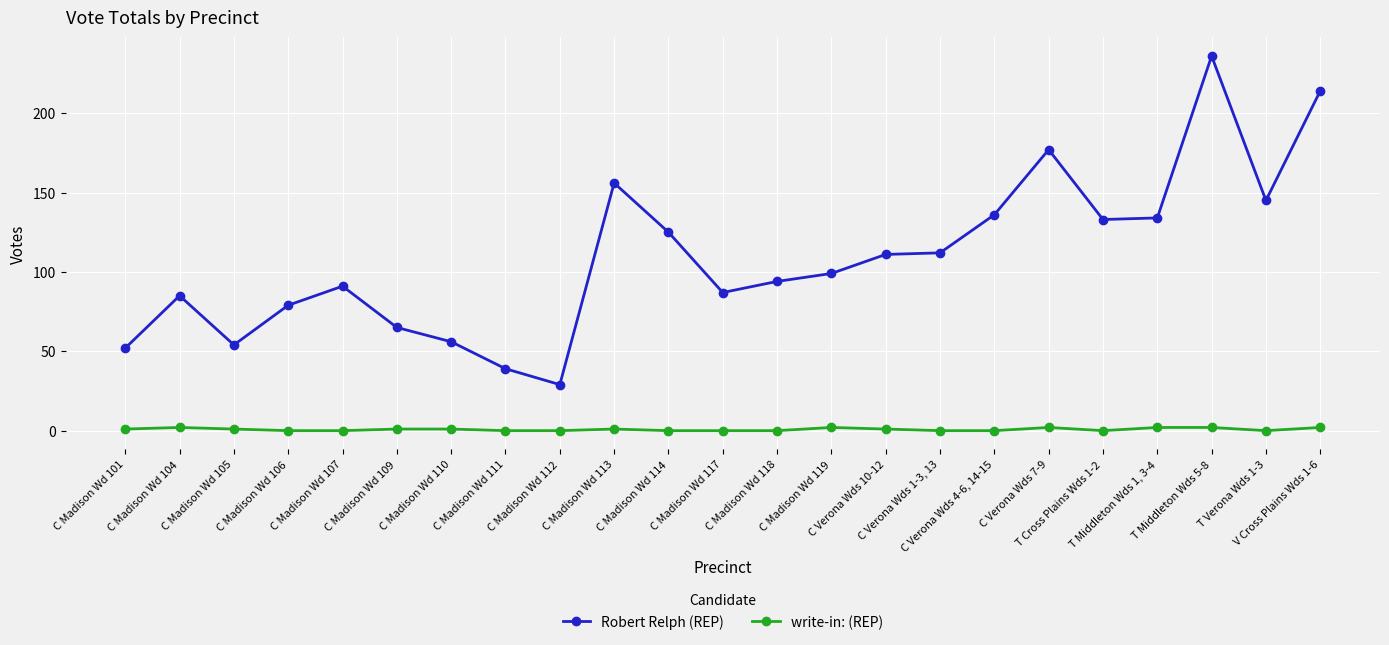

At how many categories does at least one series exceed 7?

23